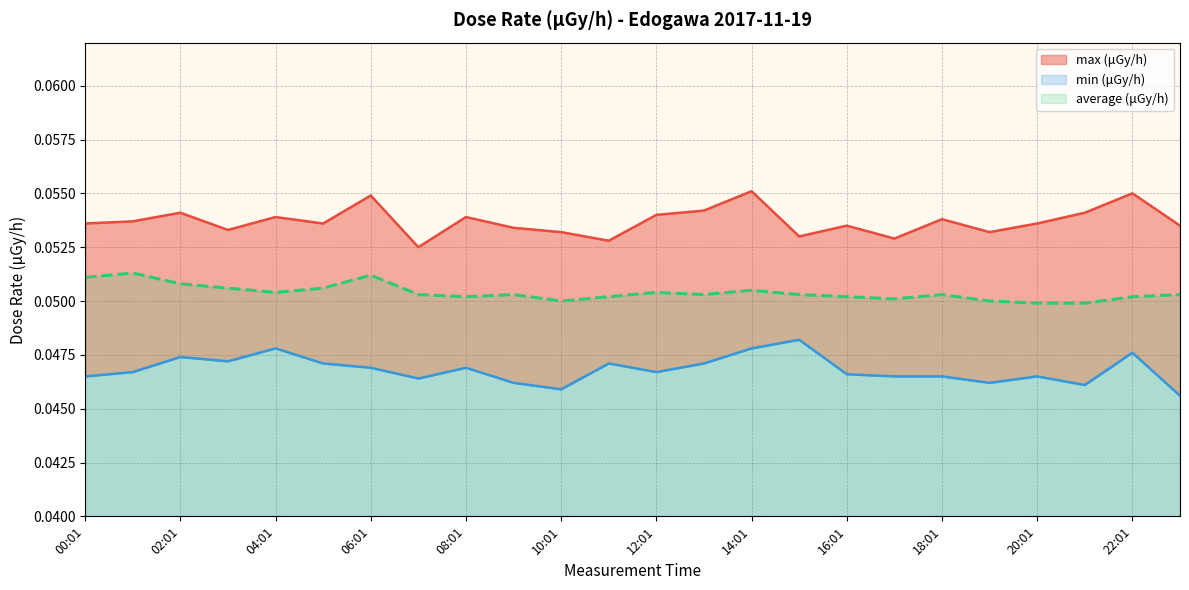

At which category does the chart reach its peak across all series?

14:01